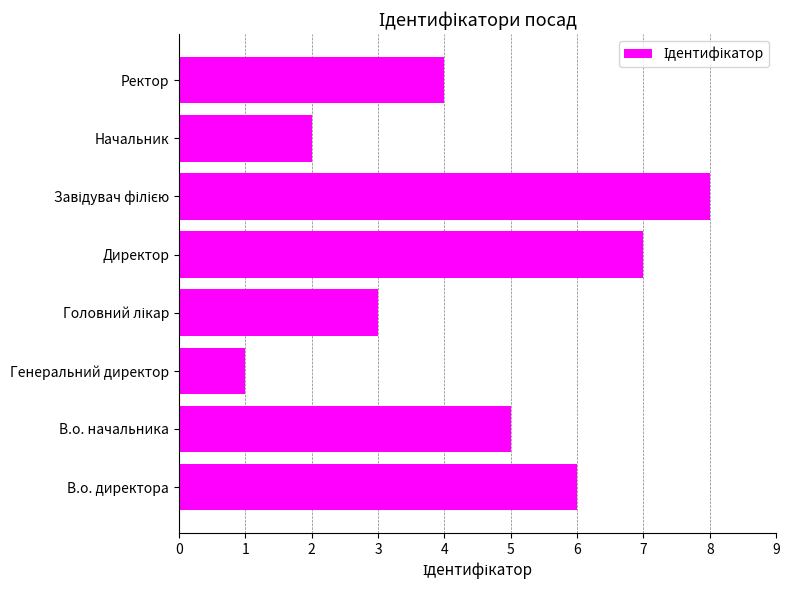

True or false: the data shows 3 at Начальник.

False